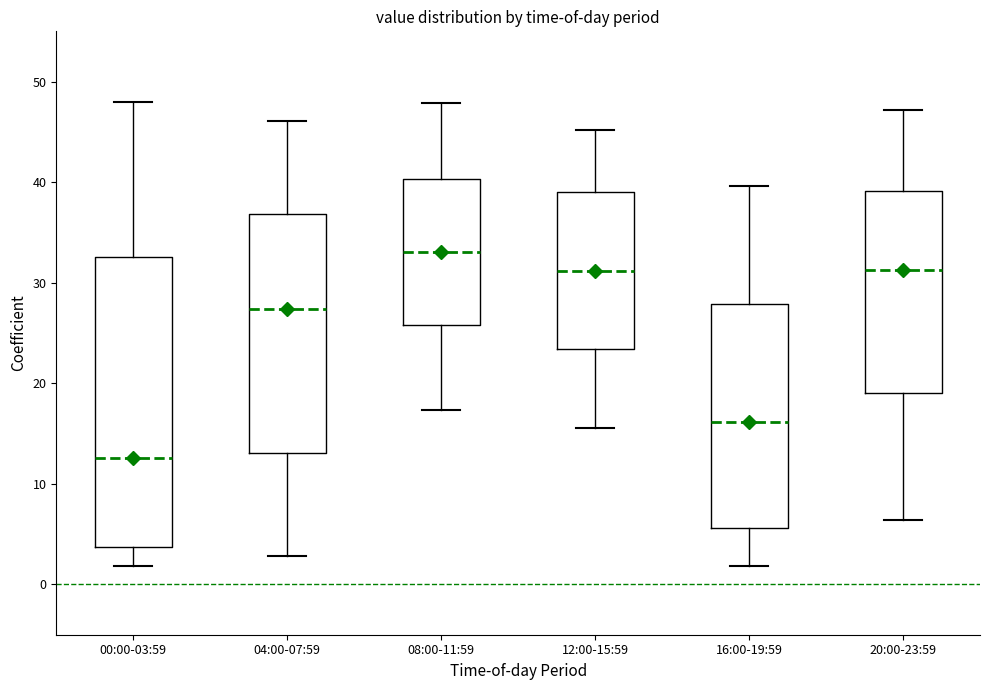

Which box has the highest median line?

08:00-11:59